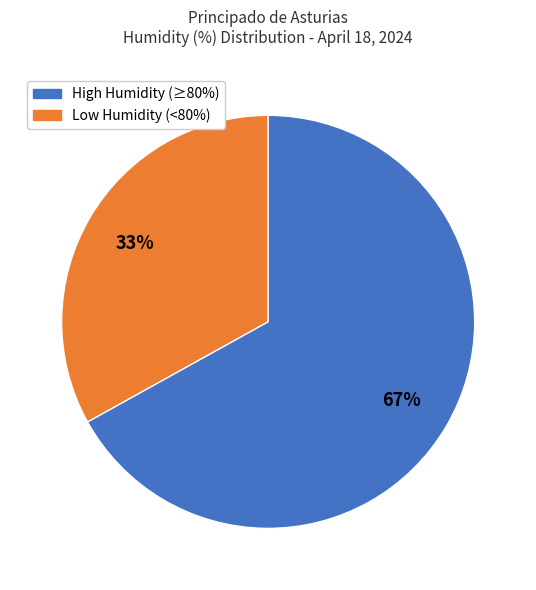

How many slices are in this pie chart?

2